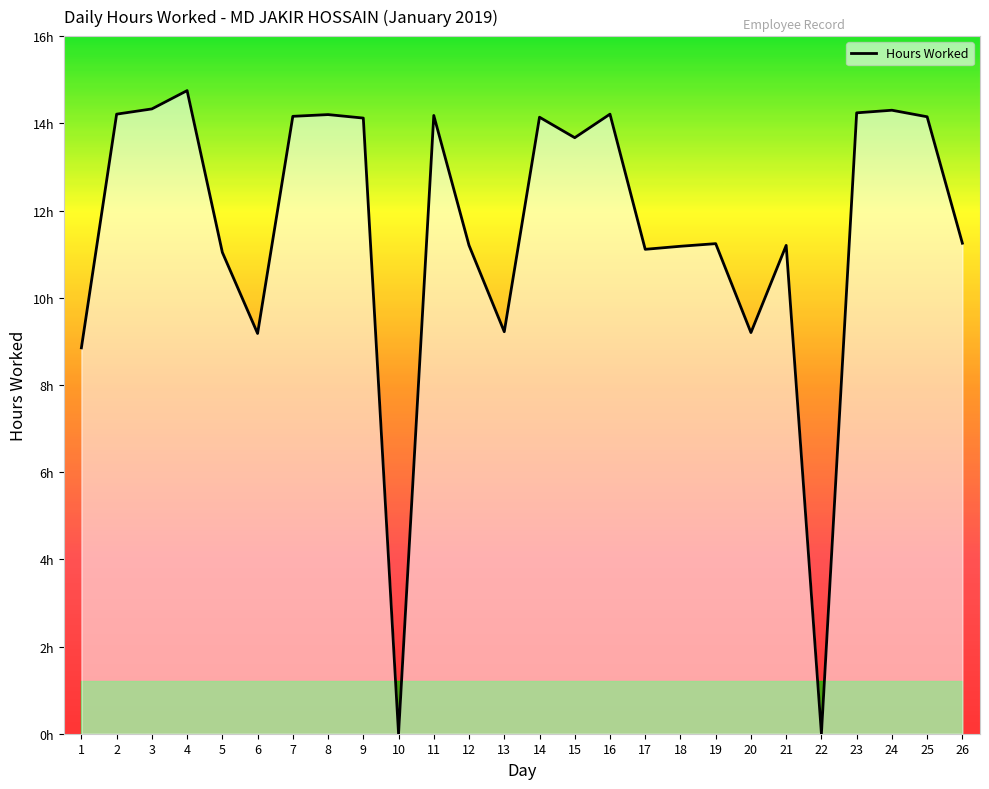

What is the ratio of the value at 26 to the value at 6?

1.2